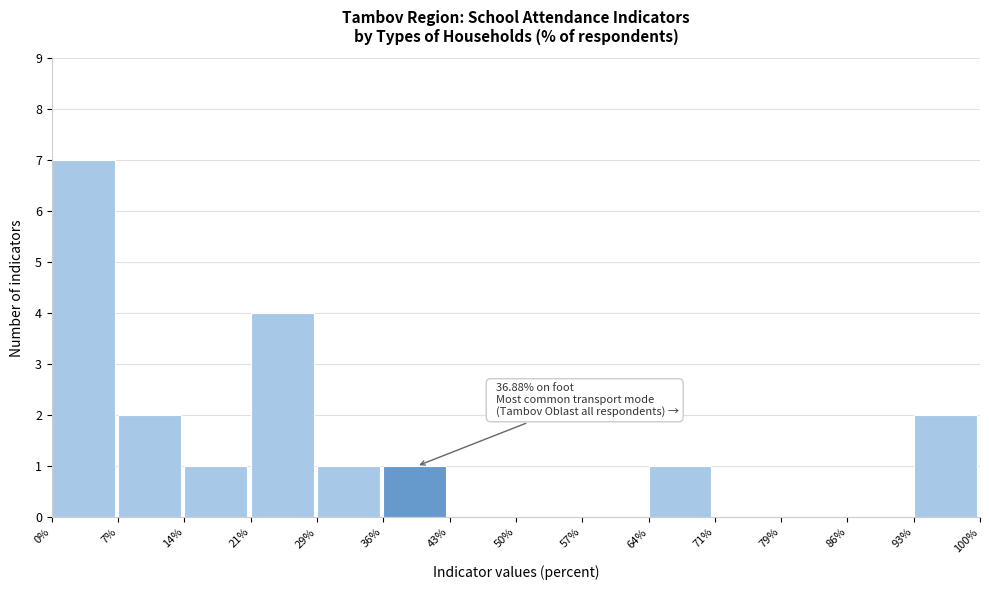

Over which range of the x-axis is the bar tallest?

0% to 7%